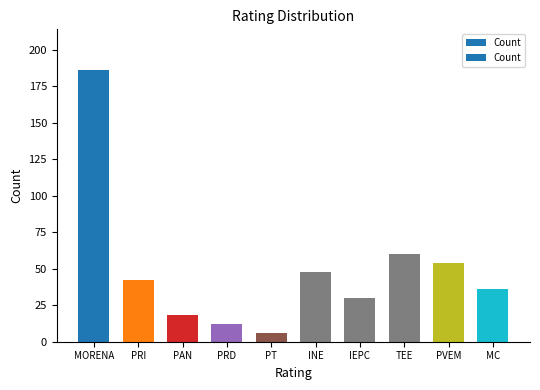

What is the sum of all values?

492